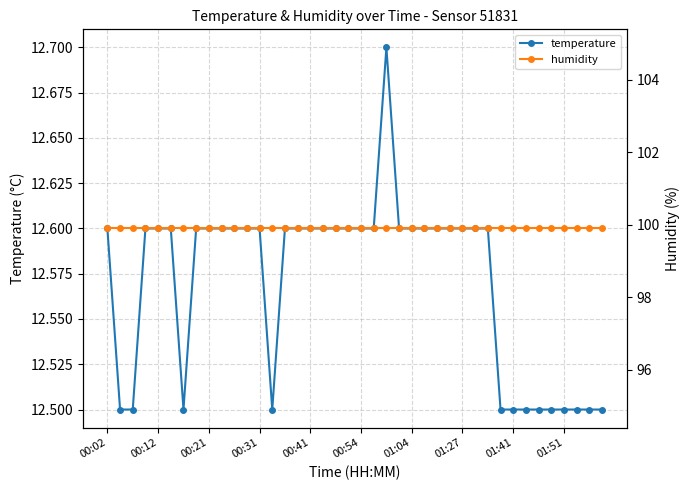

Which label corresponds to the largest value in the chart?

00:02